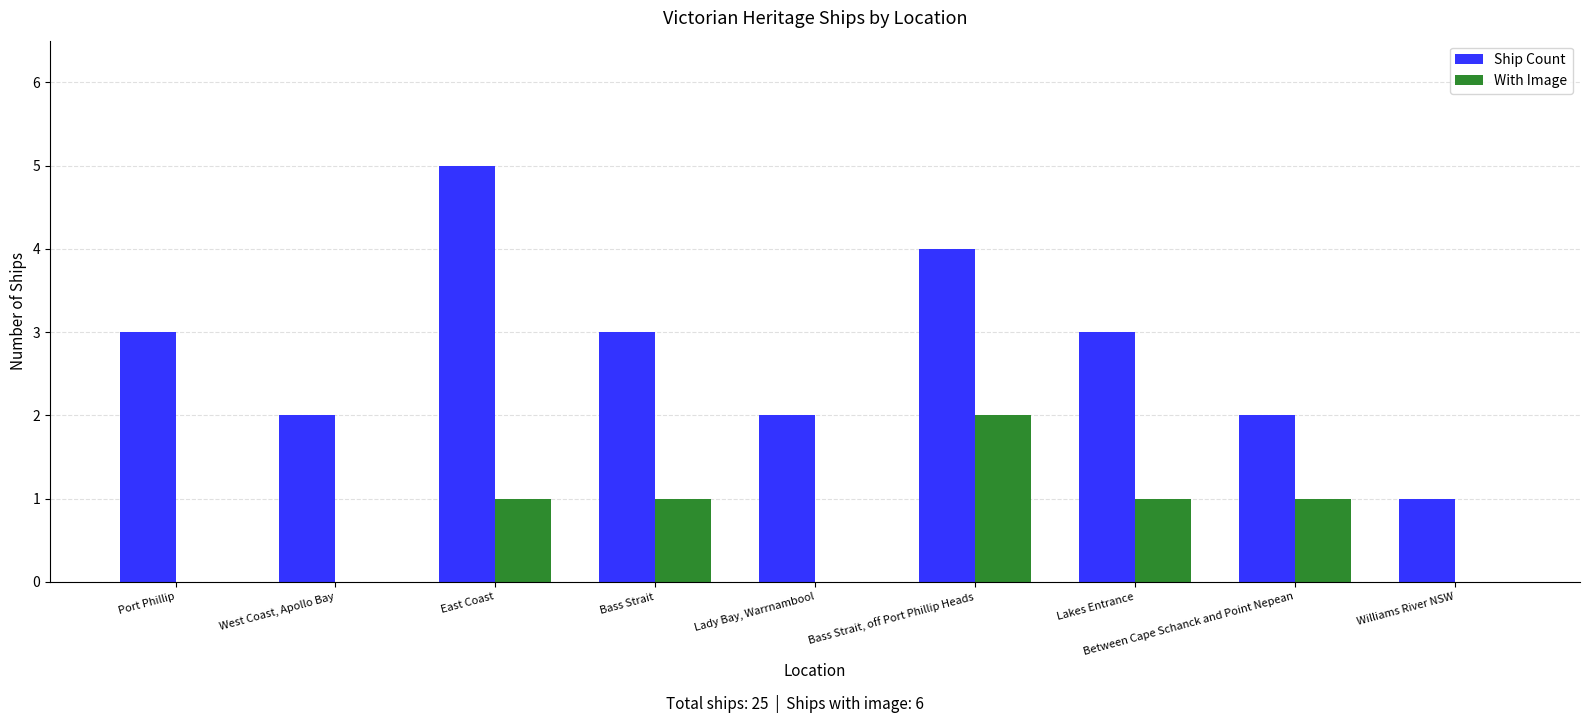

What is the sum of all Ship Count values?

25